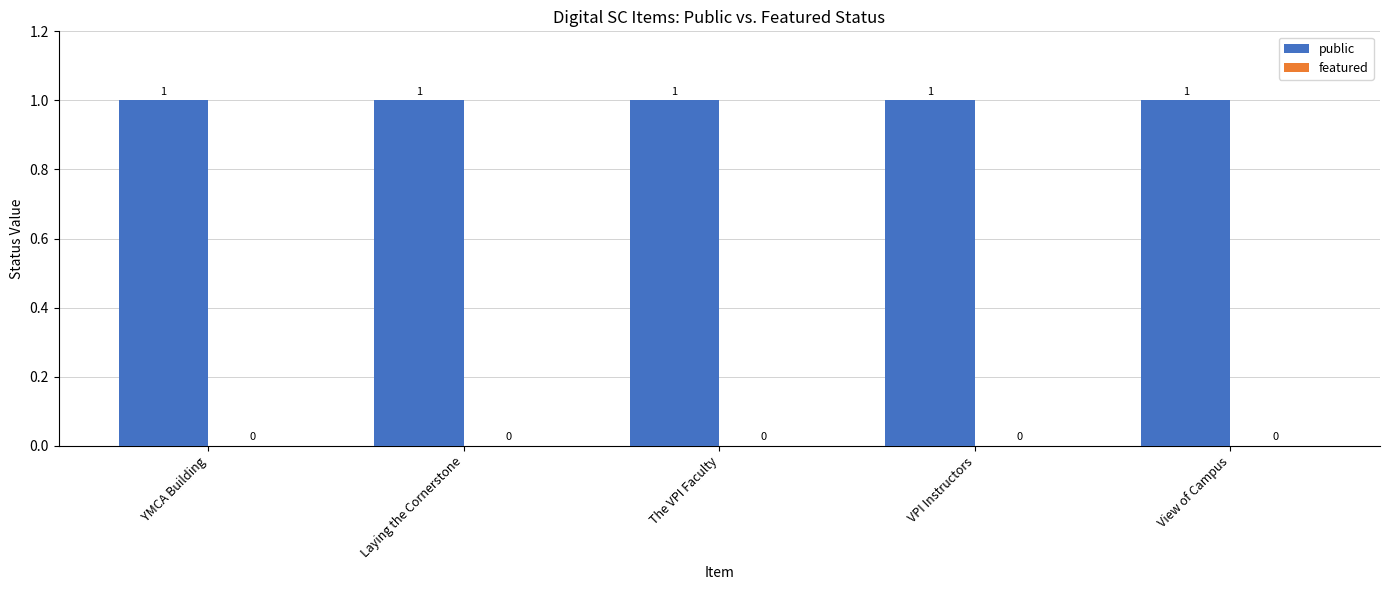

What is the approximate value of public at VPI Instructors?

1